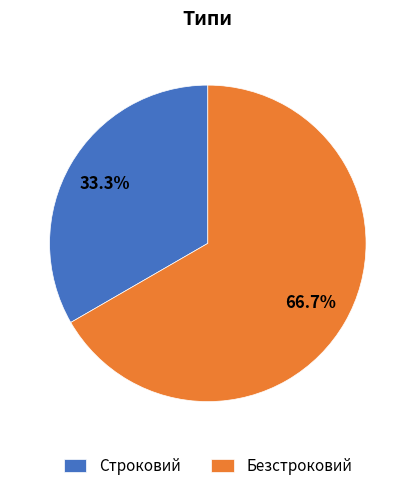

To the nearest percent, what is the difference between the Строковий and Безстроковий slice percentages?

33%